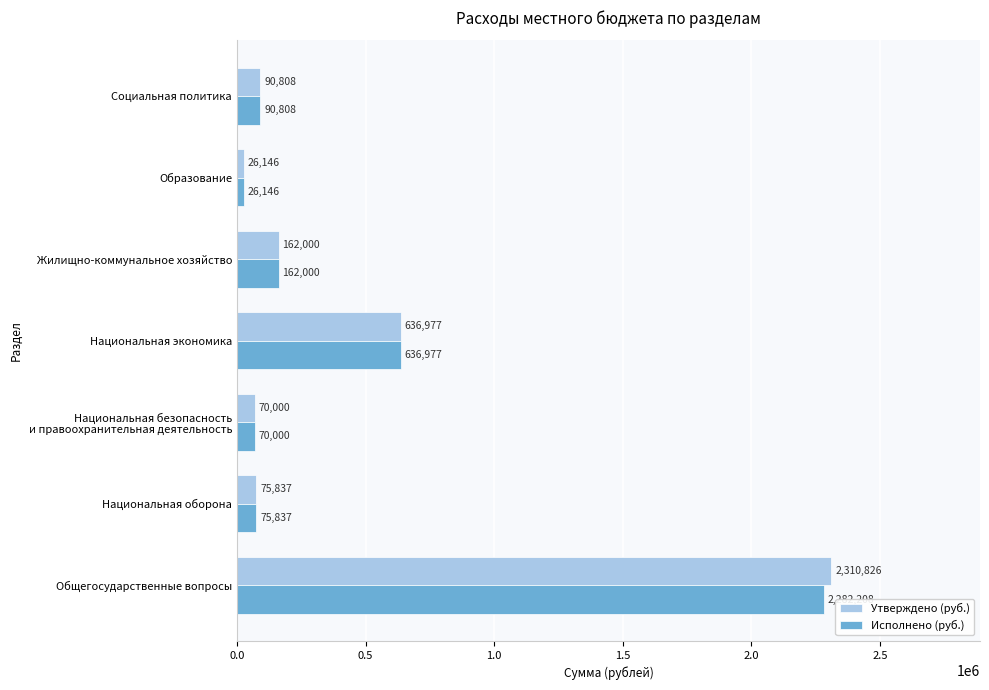

What is the sum of the Исполнено (руб.) values at Образование and Национальная оборона?

101983.0